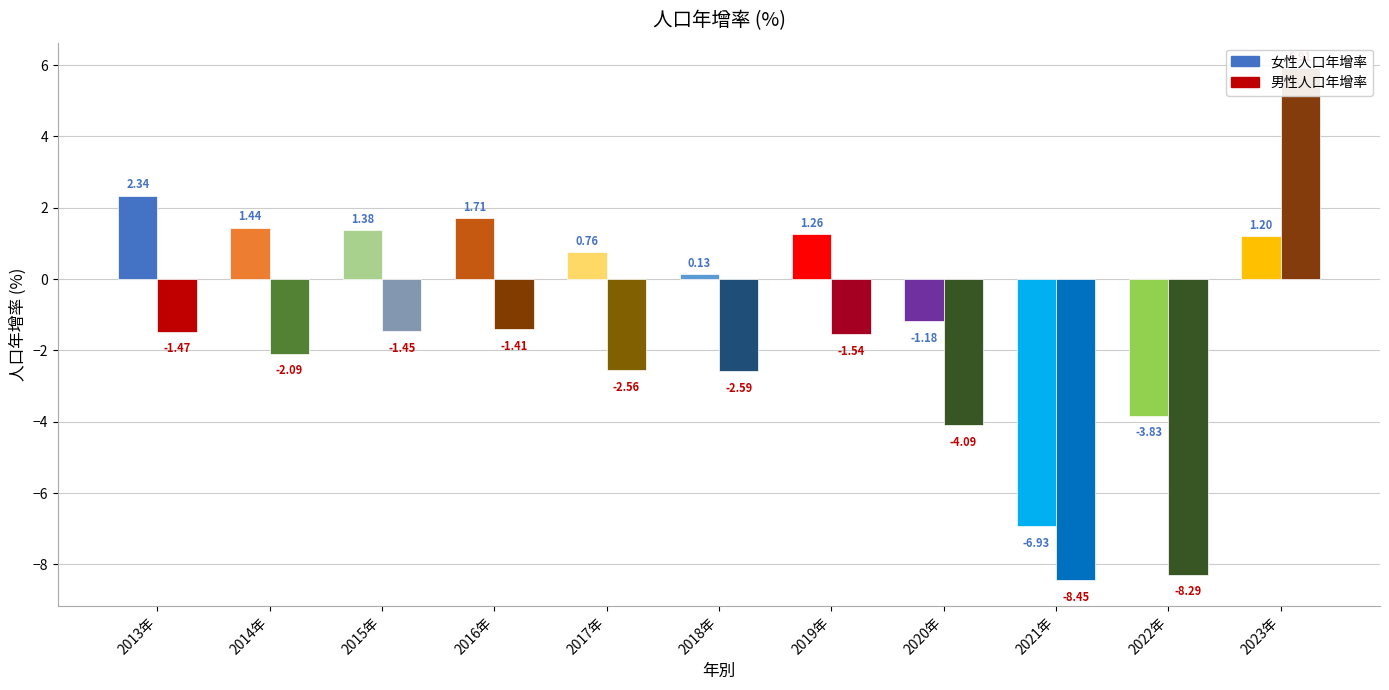

How many bars are there in total?

22